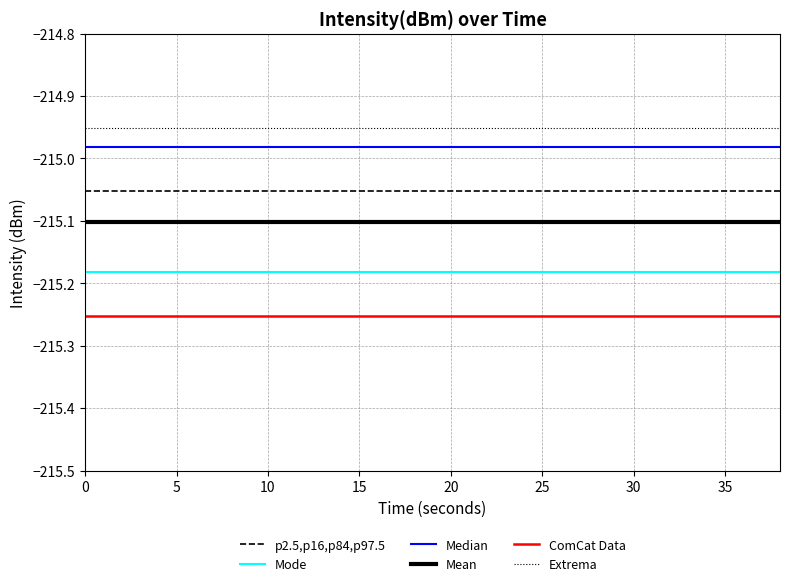

Rank the series by their maximum value, from lowest to highest.

ComCat Data, Mode, Mean, p2.5,p16,p84,p97.5, Median, Extrema